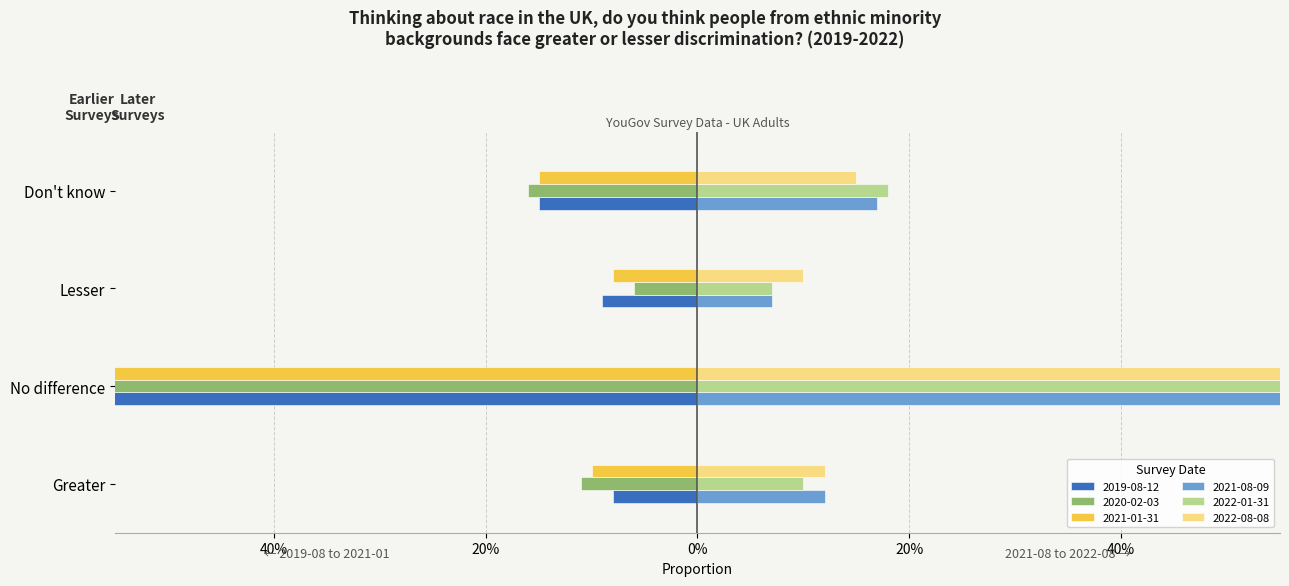

Which has a higher value, Greater or No difference?

Greater